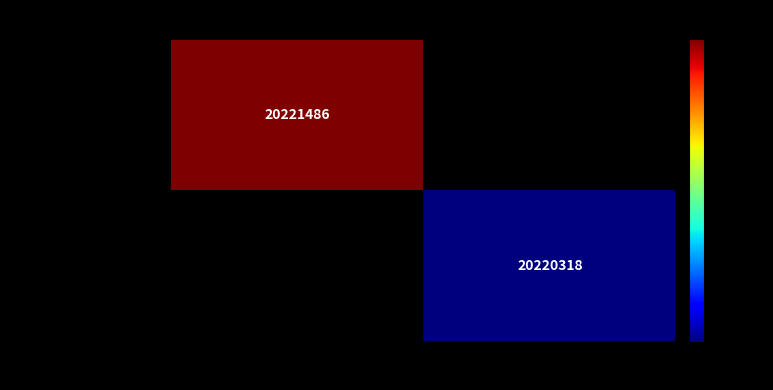

True or false: 泰国马哈萨哈堪姆大学项目 has a value of 26750767.5 at 毛元月.

False